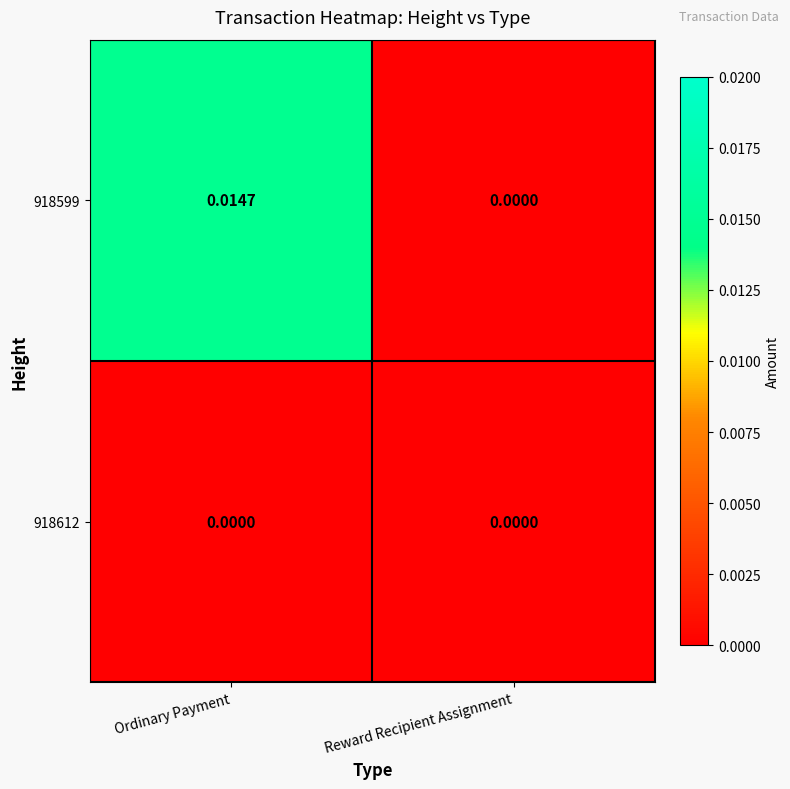

At which category is the sum across all series the highest?

Ordinary Payment